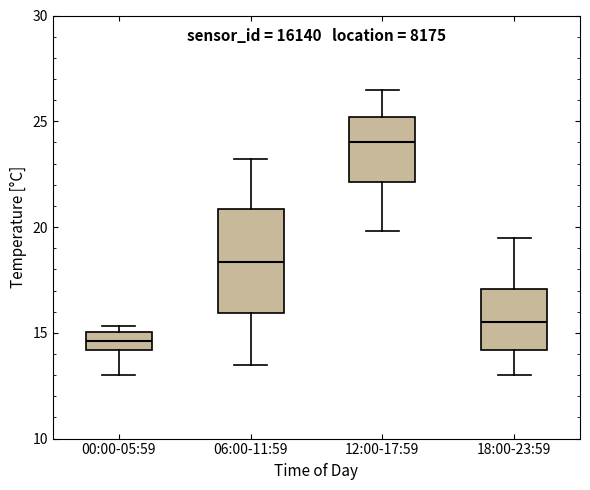

Where is the upper edge of the box for 06:00-11:59 on the y-axis? The values are not printed on the chart, so give them approximately, as read against the axis.

21.0